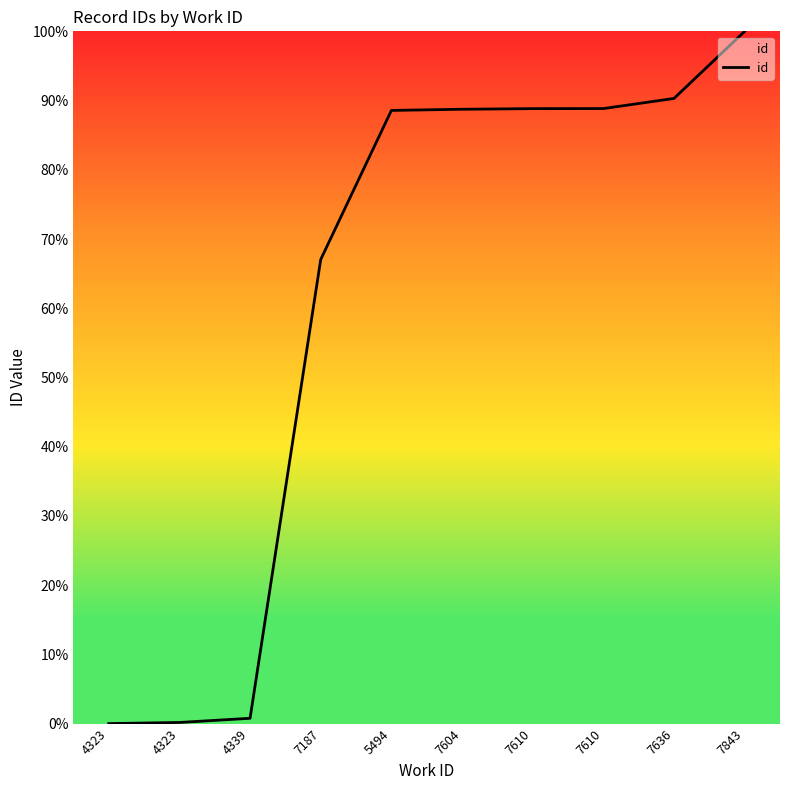

How many series are shown in this chart?

1